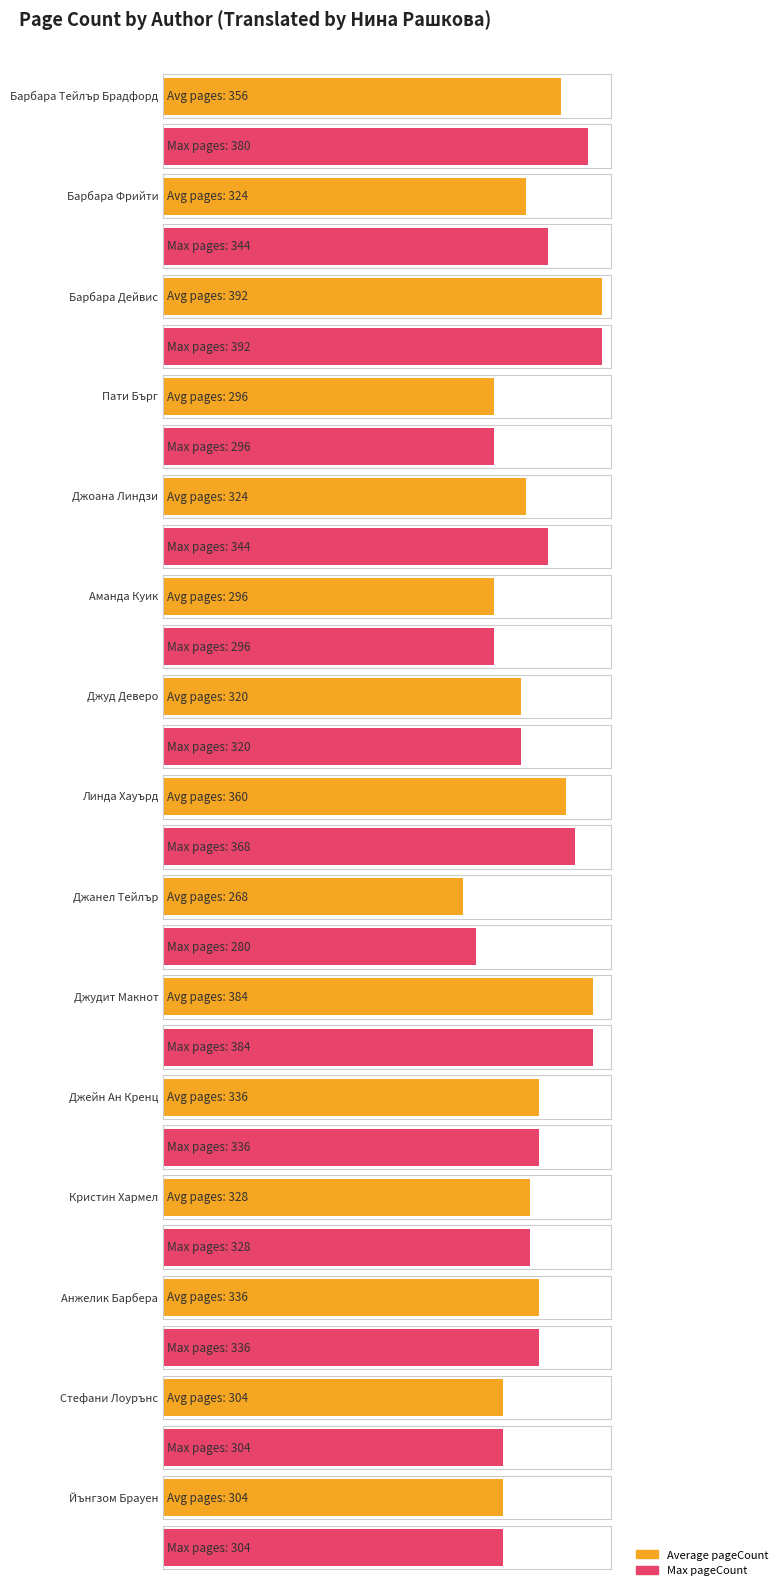

Where does the Average pageCount series first go above 336?

Барбара Тейлър Брадфорд